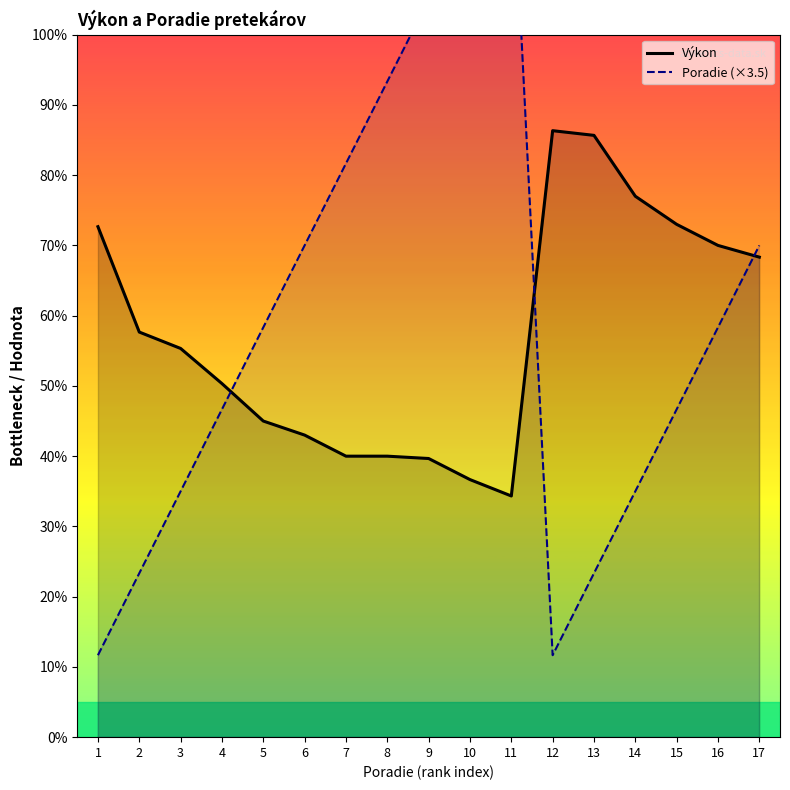

What is the approximate value of Poradie (×3.5) at 4?

14.0